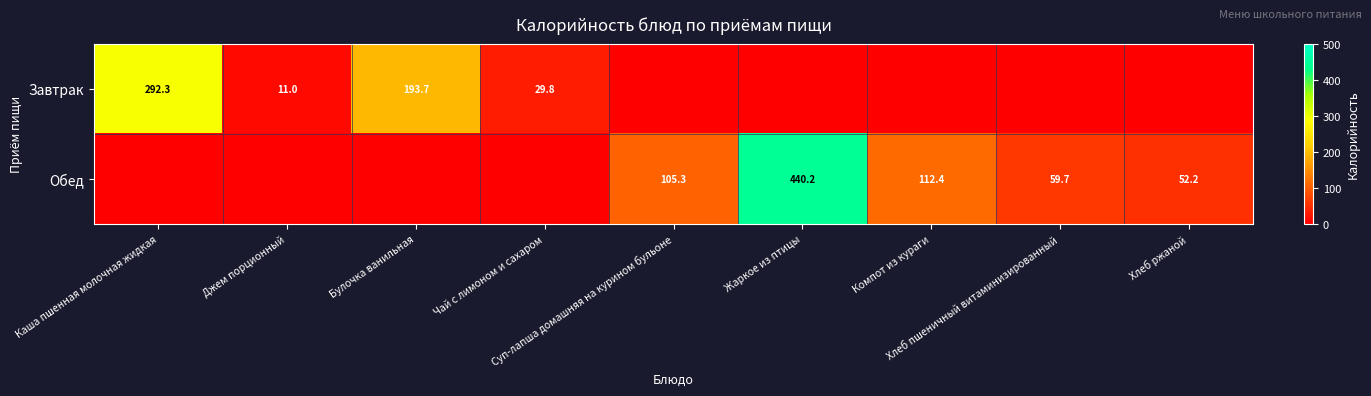

What is the difference between the second highest and minimum values in the Обед series?

112.4